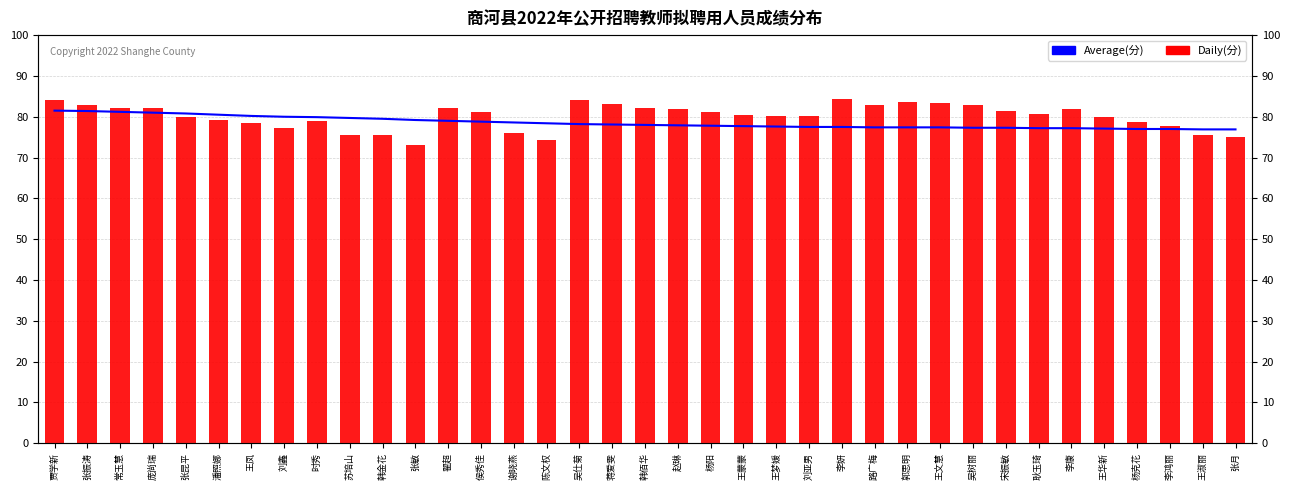

What is the average value of the Daily(分) series?

80.1